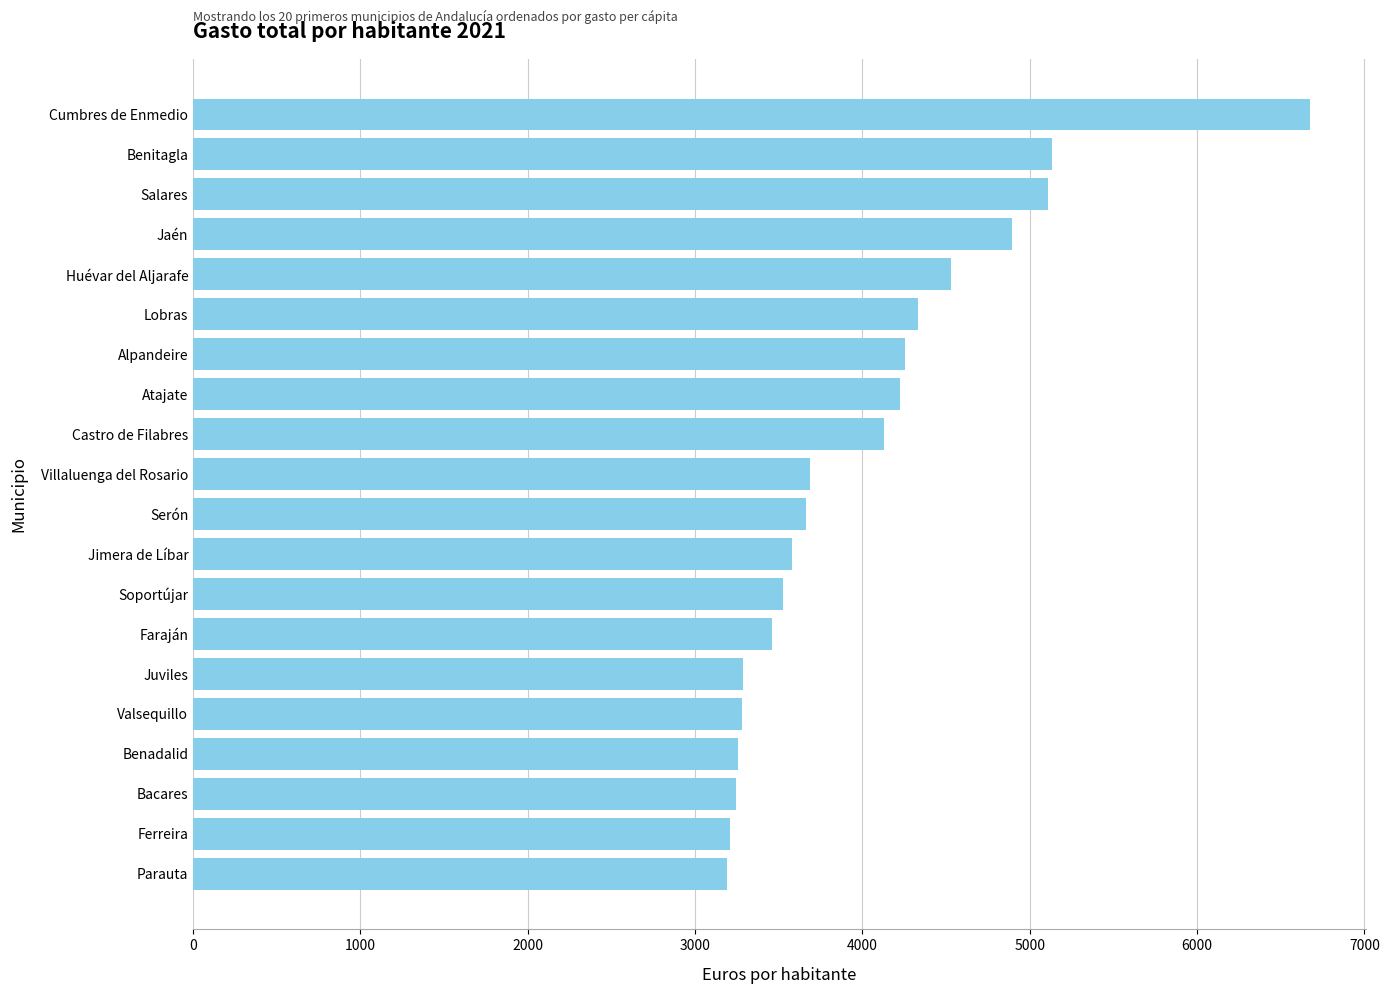

Is it true that the value at Juviles is 5495.4?

False